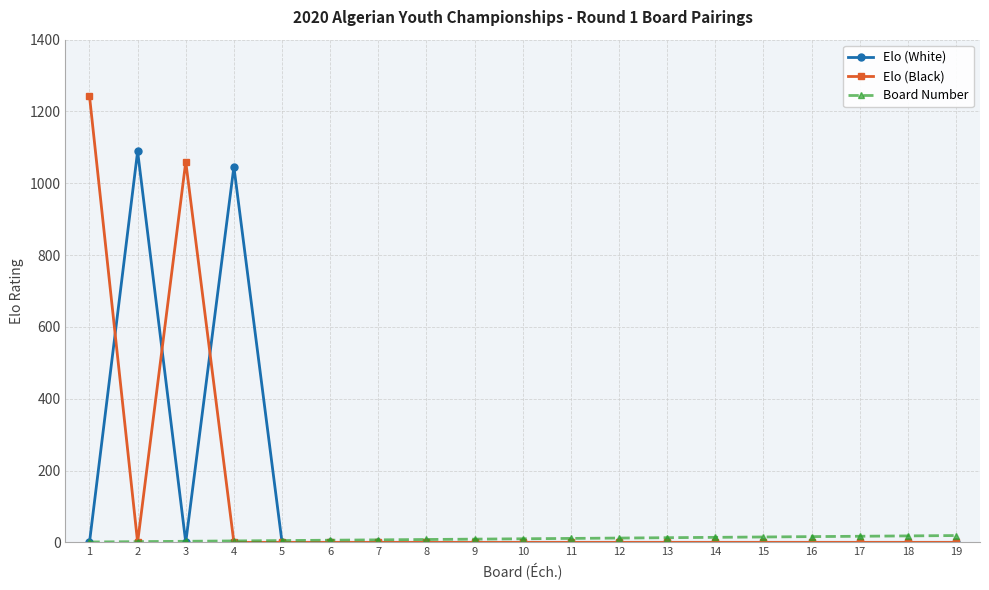

Which series has the widest spread of values?

Elo (Black)